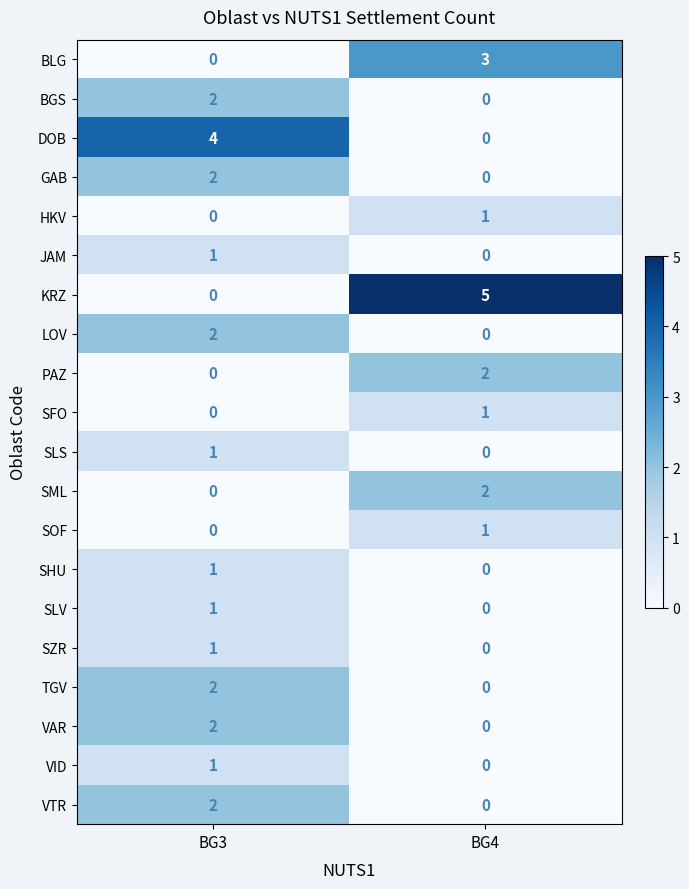

At which category does the chart reach its peak across all series?

BG4